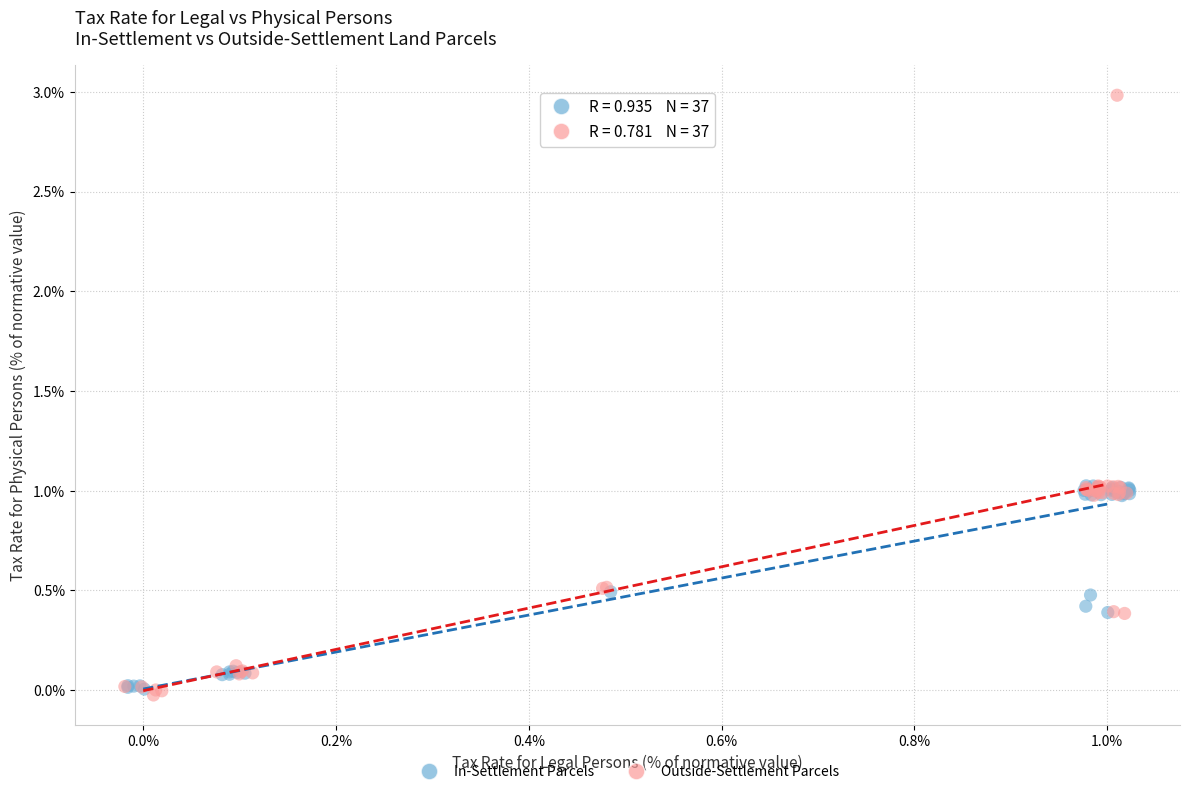

Which series has the largest Y range (max minus min)?

Outside-Settlement Parcels